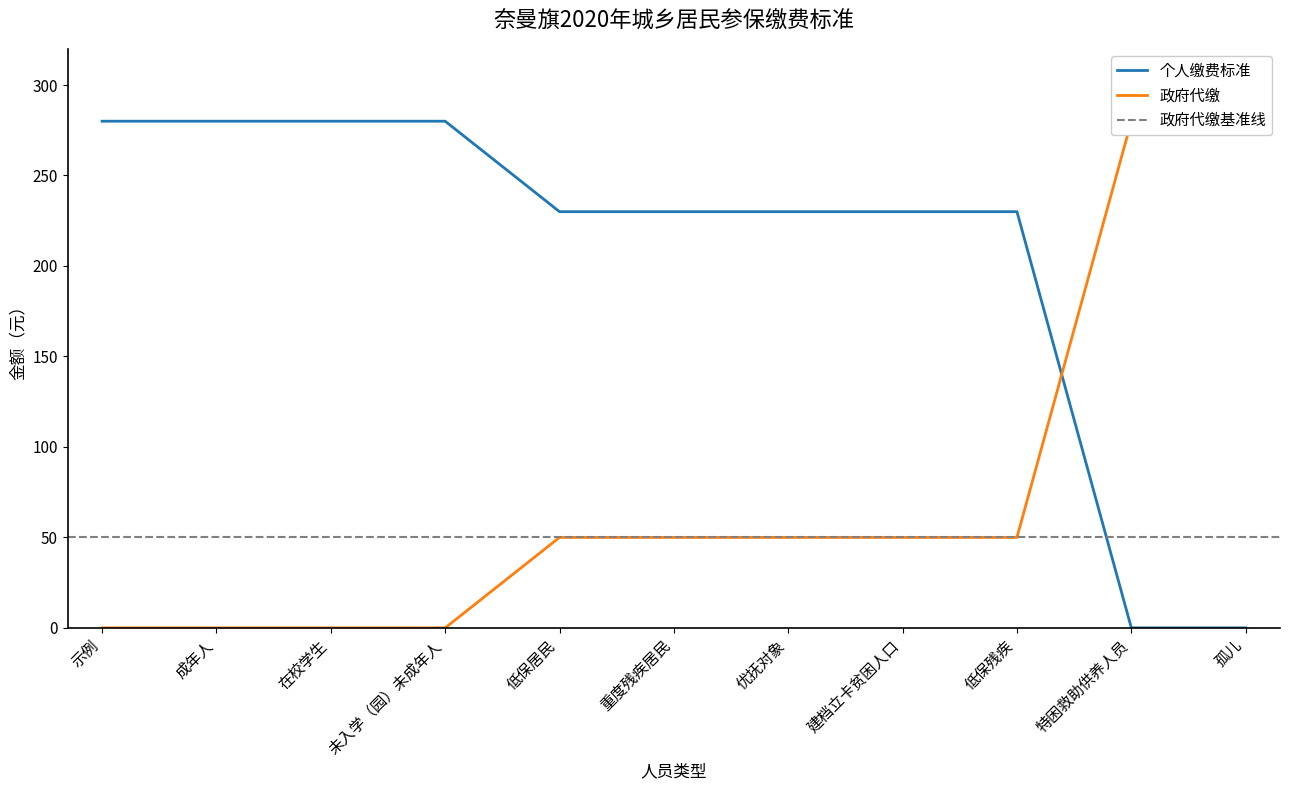

What is the label of the 5th point from the right?

优抚对象